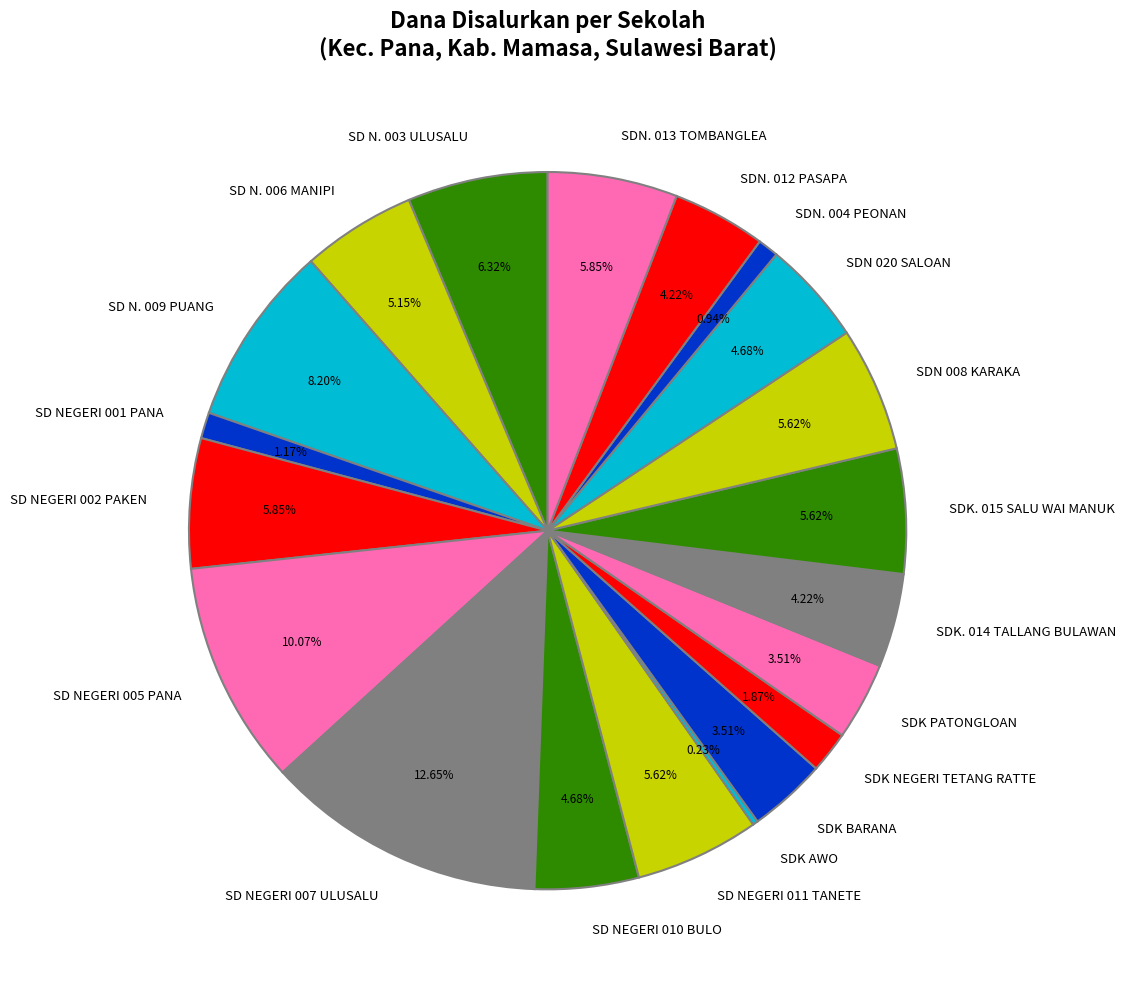

Which has a higher value, SDN 020 SALOAN or SD NEGERI 002 PAKEN?

SD NEGERI 002 PAKEN